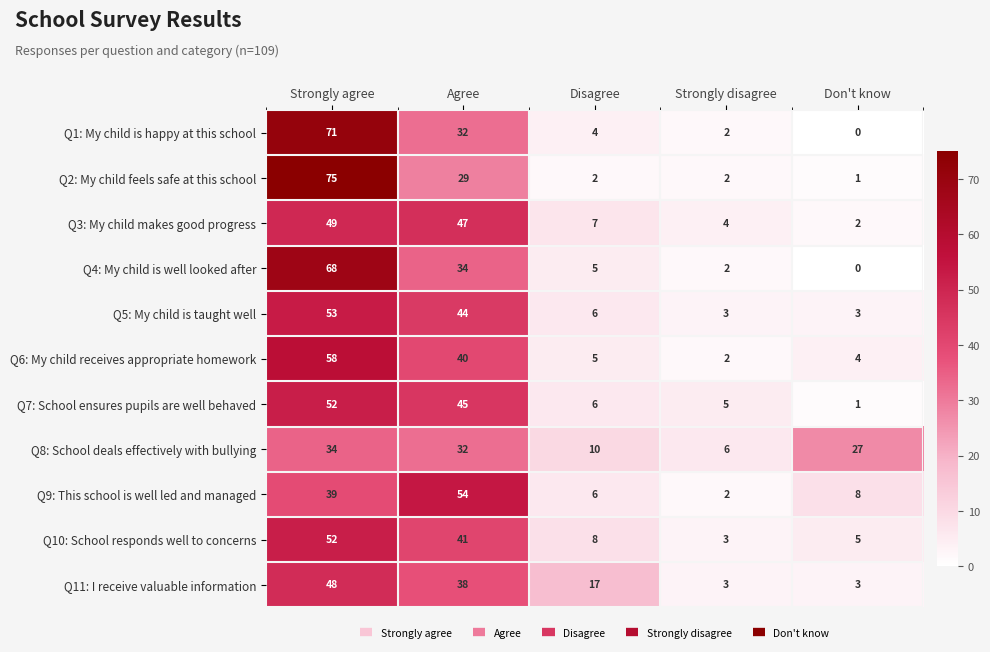

At which category does the chart reach its peak across all series?

Strongly agree